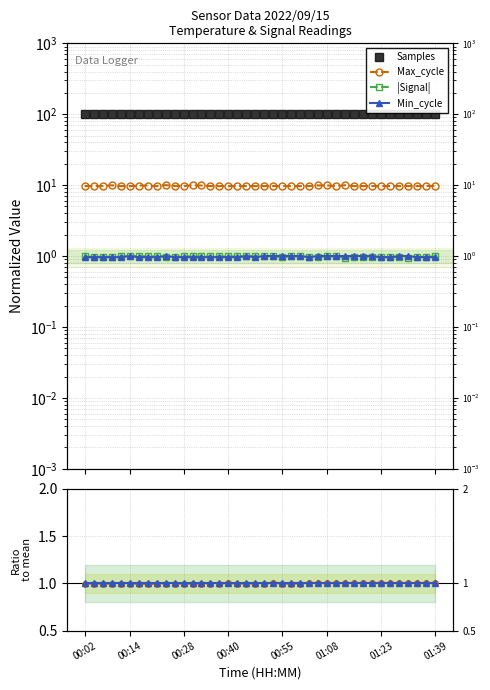

True or false: Temp ratio and Max_cycle intersect in this chart.

False